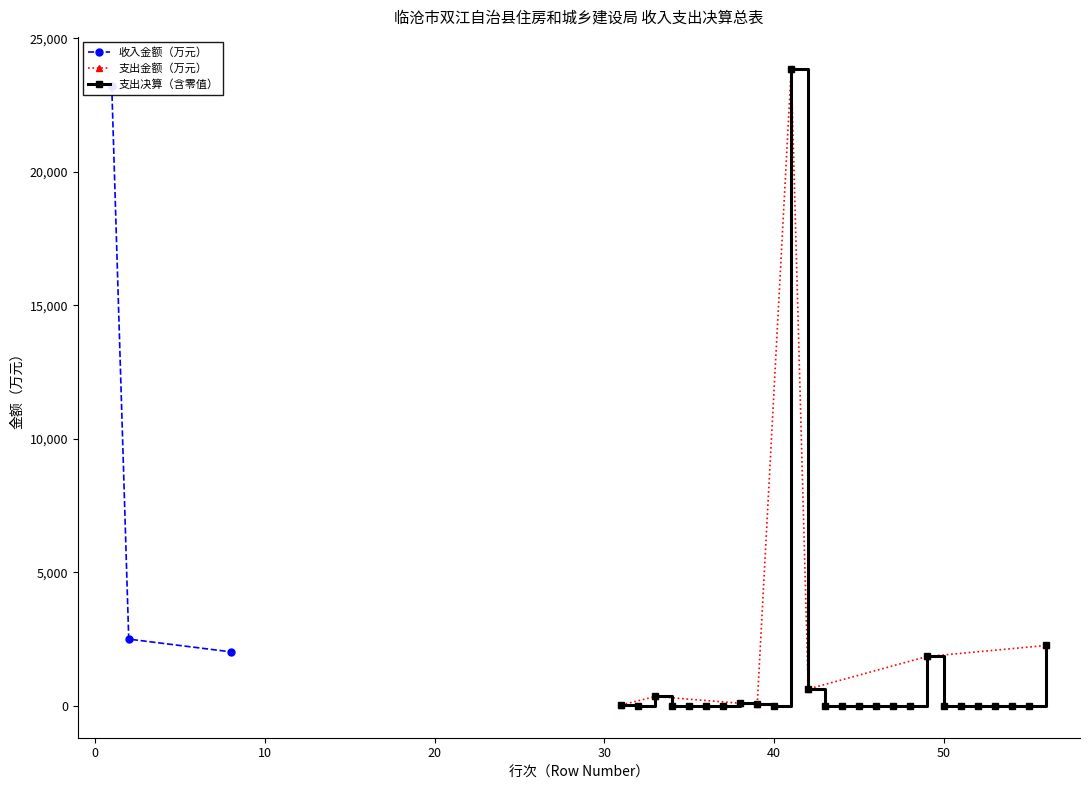

What is the sum of all values?

29151.0